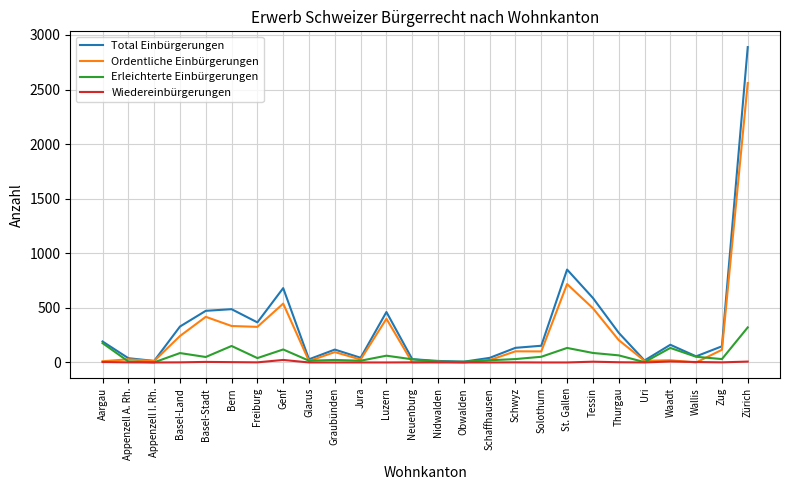

What is the sum of the Total Einbürgerungen values at Neuenburg and Tessin?

621